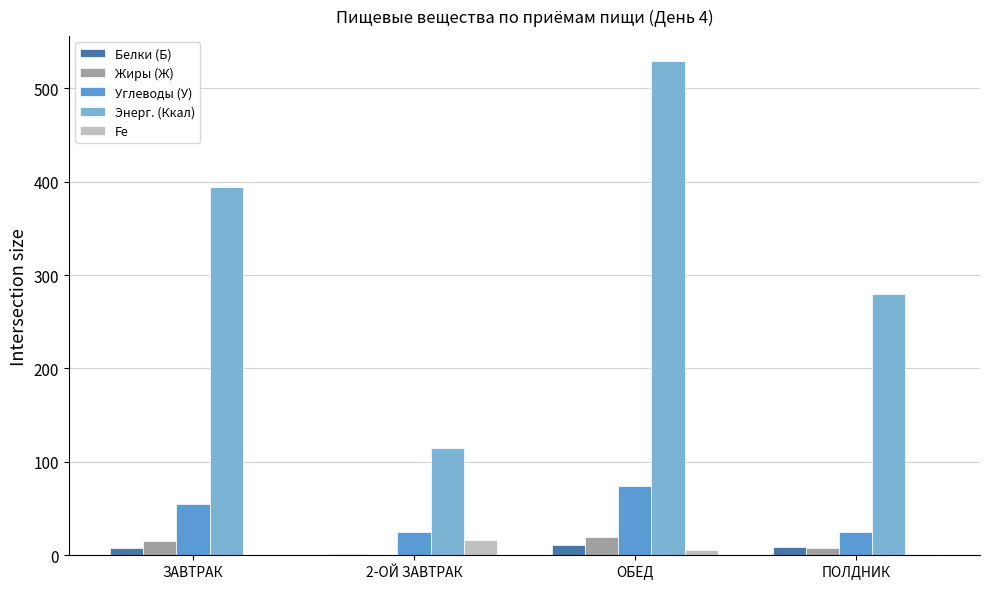

Rank the series at ОБЕД from lowest to highest value.

Fe, Белки (Б), Жиры (Ж), Углеводы (У), Энерг. (Ккал)